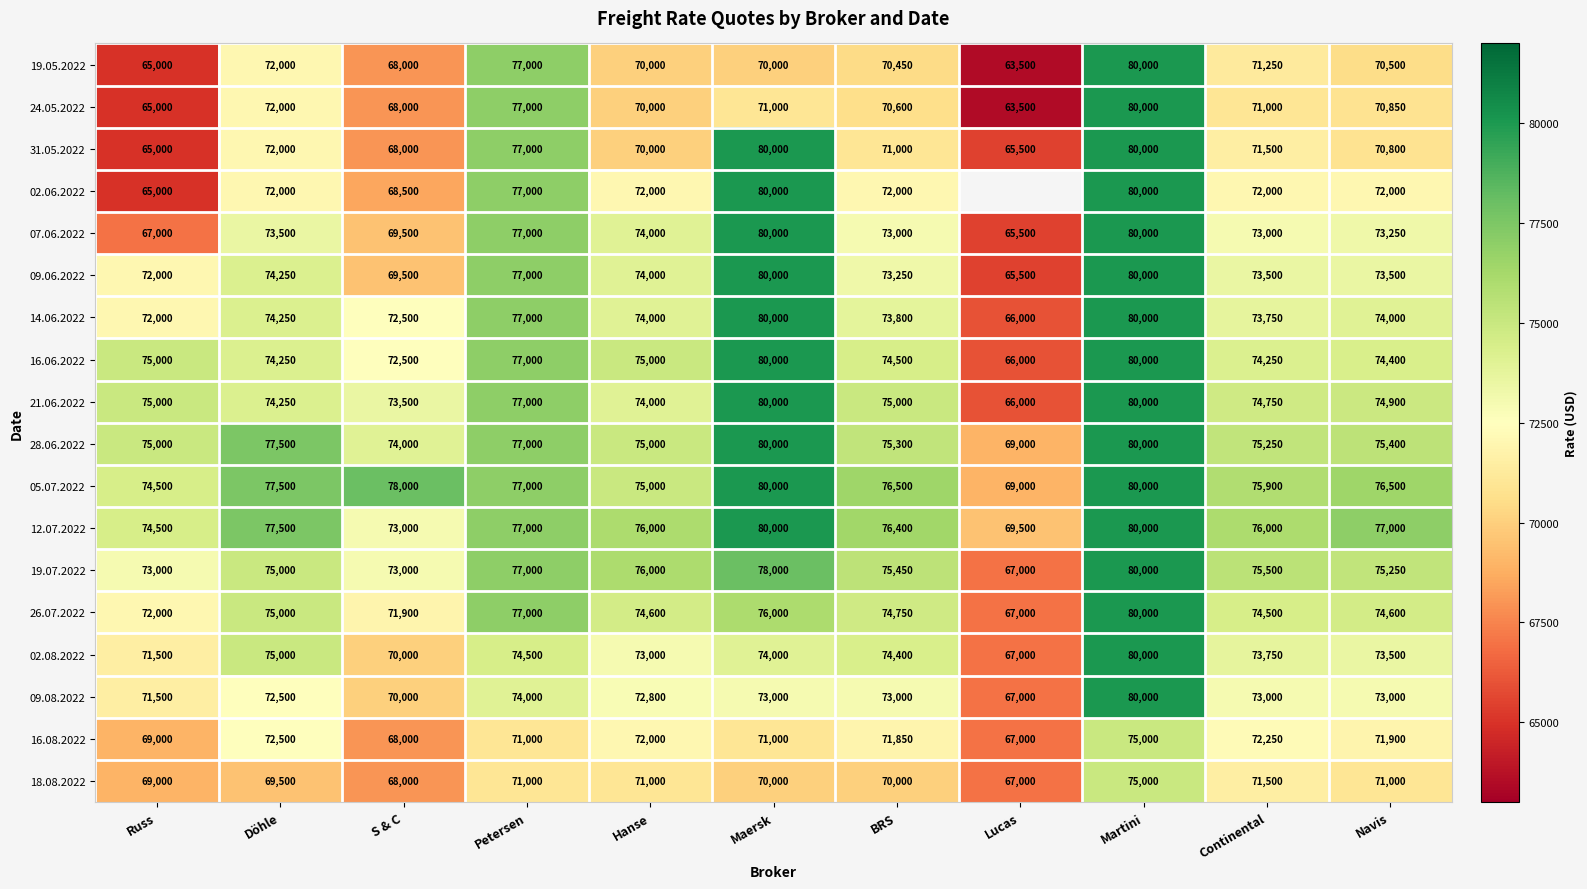

What is the spread (max minus min) of values at Döhle?

8000